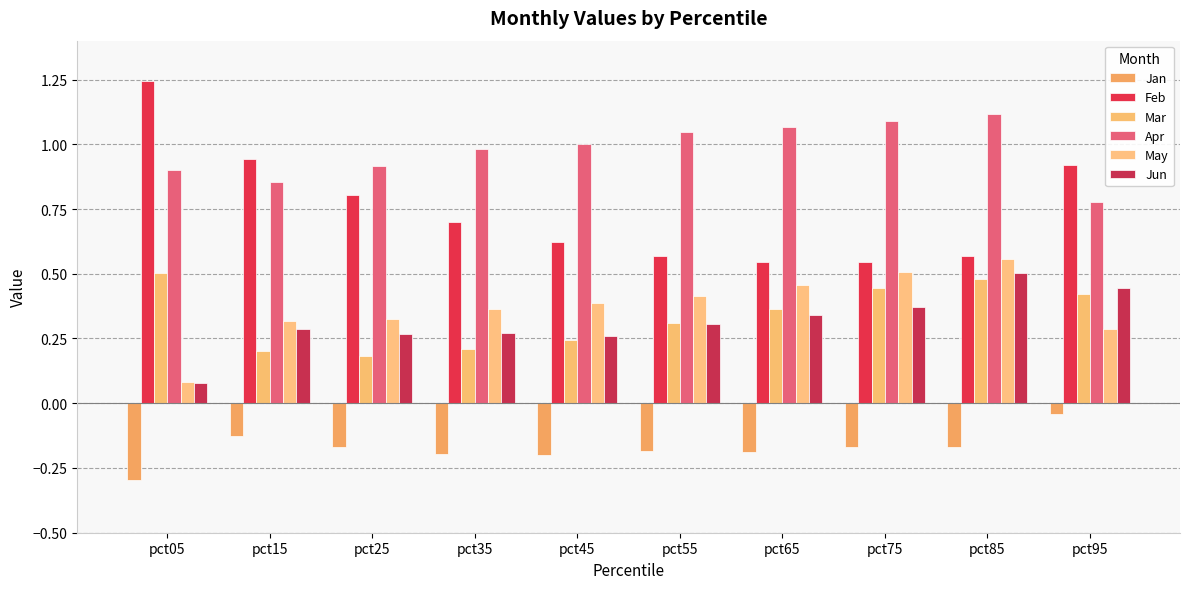

Reading right to left, what are all the values shown in this chart?

Jan: pct95=-0.0	pct85=-0.2	pct75=-0.2	pct65=-0.2	pct55=-0.2	pct45=-0.2	pct35=-0.2	pct25=-0.2	pct15=-0.1	pct05=-0.3
Feb: pct95=0.9	pct85=0.6	pct75=0.5	pct65=0.5	pct55=0.6	pct45=0.6	pct35=0.7	pct25=0.8	pct15=0.9	pct05=1.2
Mar: pct95=0.4	pct85=0.5	pct75=0.4	pct65=0.4	pct55=0.3	pct45=0.2	pct35=0.2	pct25=0.2	pct15=0.2	pct05=0.5
Apr: pct95=0.8	pct85=1.1	pct75=1.1	pct65=1.1	pct55=1.0	pct45=1.0	pct35=1.0	pct25=0.9	pct15=0.9	pct05=0.9
May: pct95=0.3	pct85=0.6	pct75=0.5	pct65=0.5	pct55=0.4	pct45=0.4	pct35=0.4	pct25=0.3	pct15=0.3	pct05=0.1
Jun: pct95=0.4	pct85=0.5	pct75=0.4	pct65=0.3	pct55=0.3	pct45=0.3	pct35=0.3	pct25=0.3	pct15=0.3	pct05=0.1